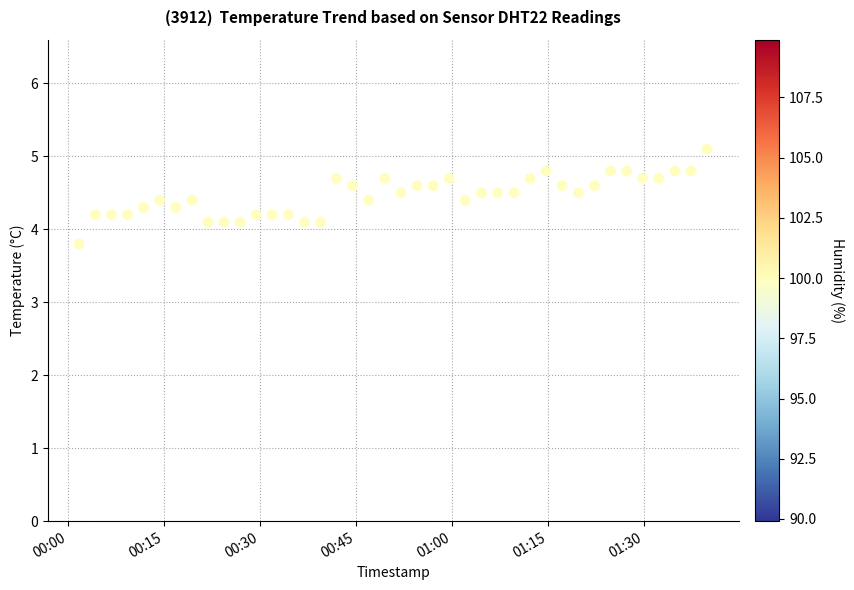

What is the range of Y values (max minus min)?

1.3